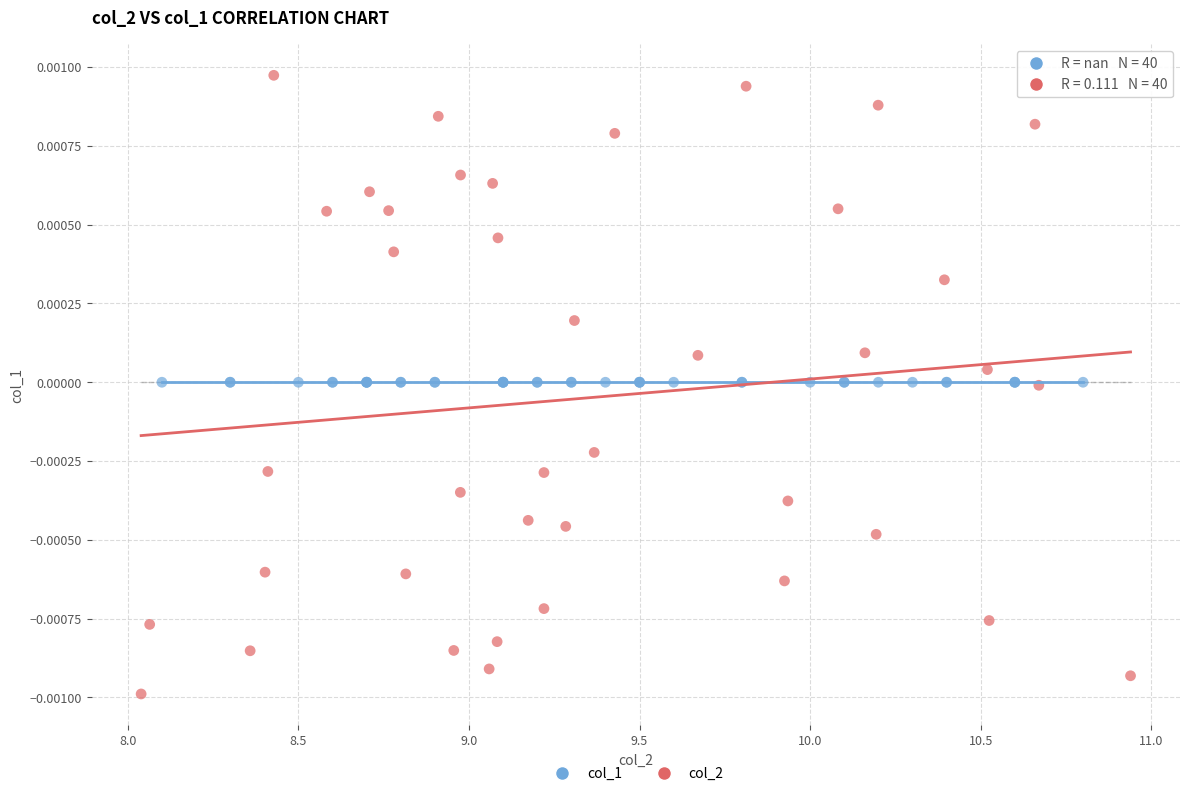

Which series contains the lowest Y value?

col_2